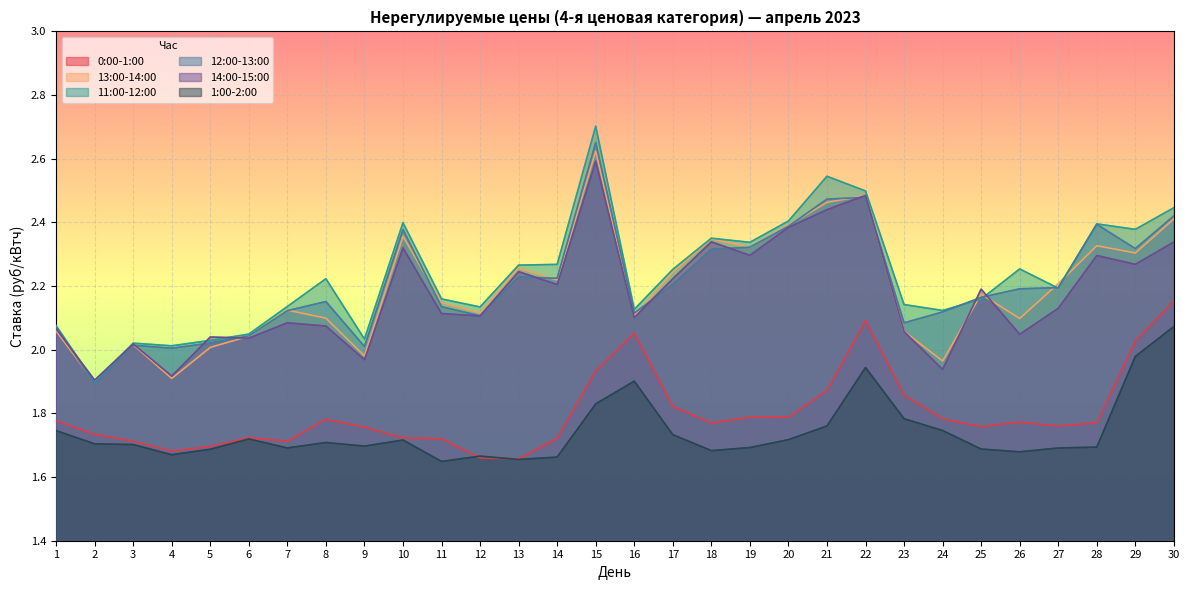

What is the approximate value of 13:00-14:00 at 3?

2.0